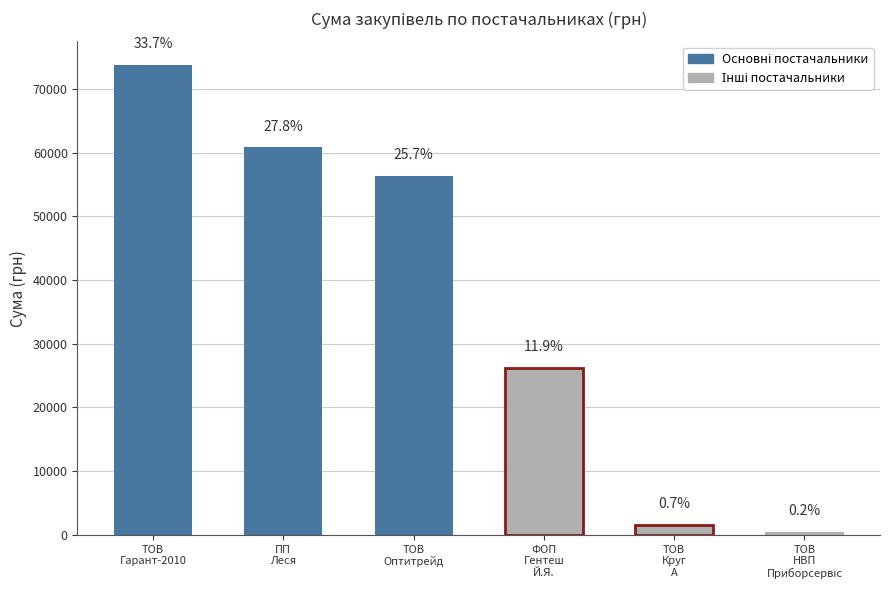

At which category does the chart reach its minimum across all series?

ТОВ
НВП
Приборсервіс